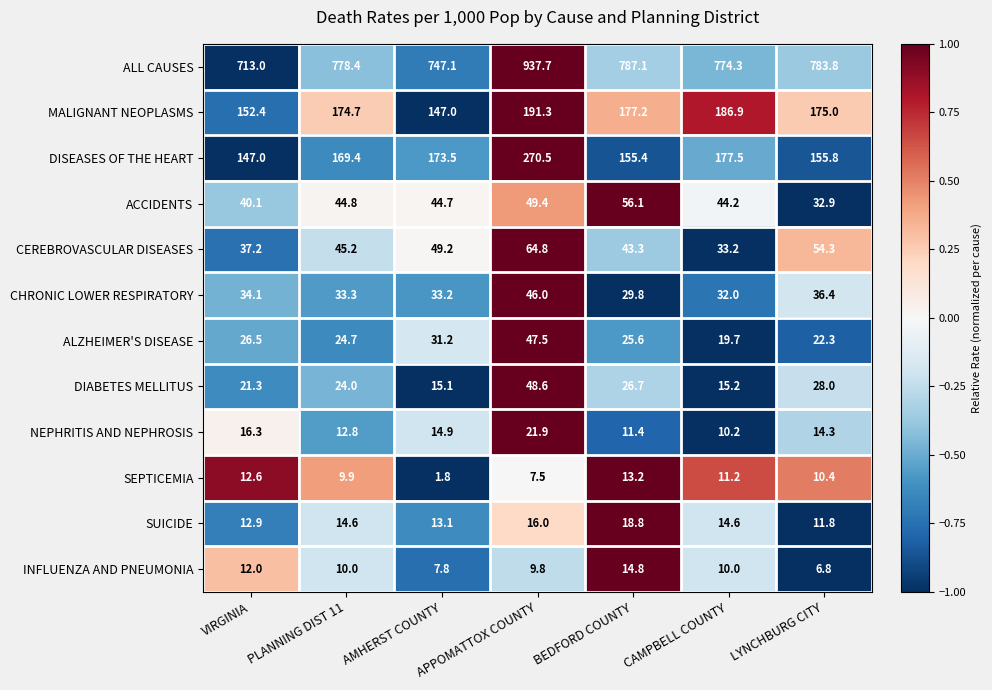

Which series has the largest total across all categories?

ALL CAUSES